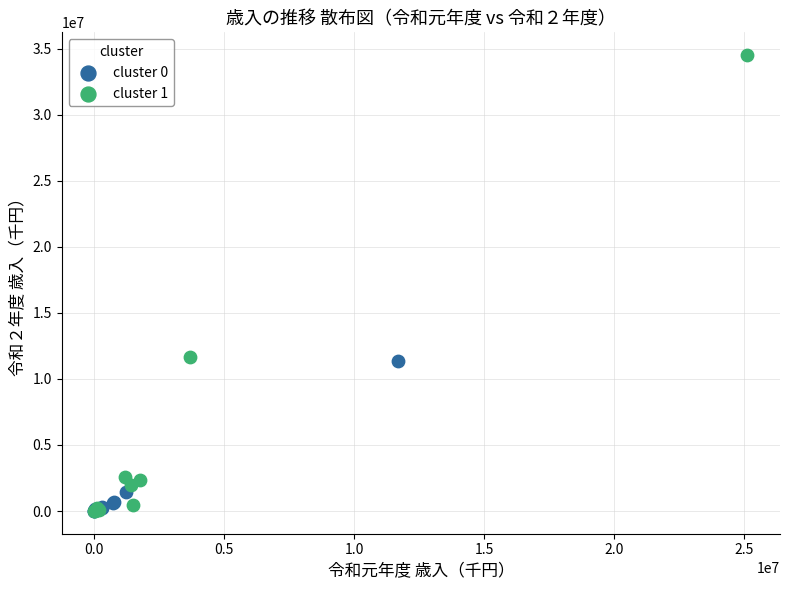

Which series reaches the maximum Y coordinate?

cluster 1